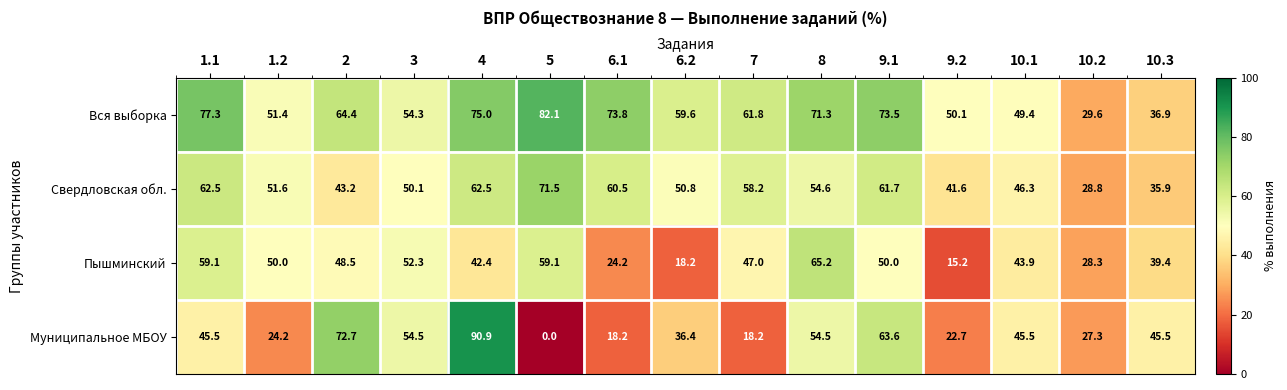

Which series has the widest spread of values?

Муниципальное МБОУ